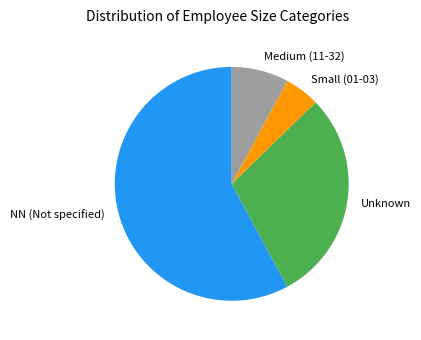

How many segments does this pie chart have?

4